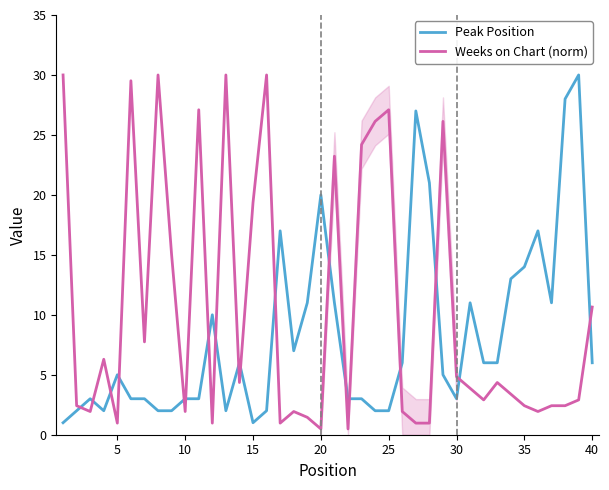

What are all the series names shown in the legend?

Peak Position, Weeks on Chart (norm)